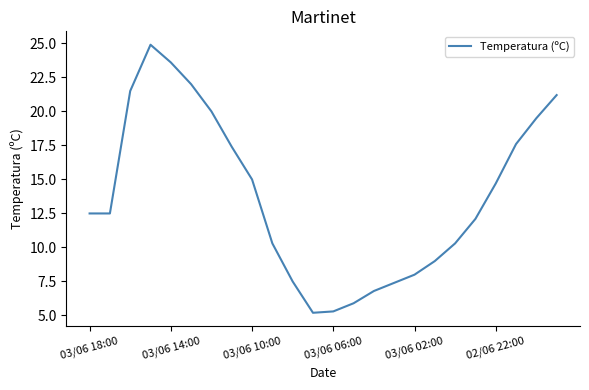

What is the difference between the second highest and minimum values?

18.4